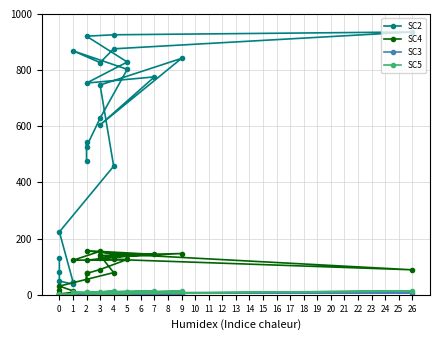

Where is the first local maximum for SC5?

1